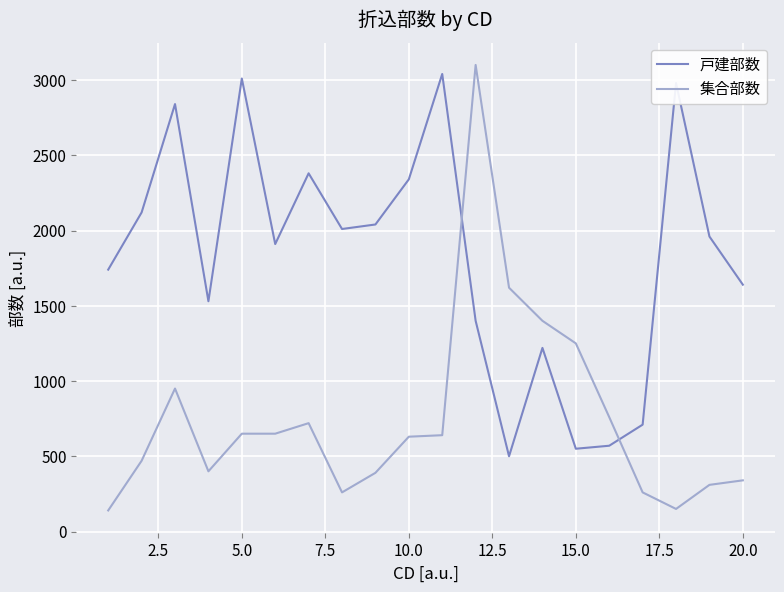

How many times do 戸建部数 and 集合部数 cross each other?

2